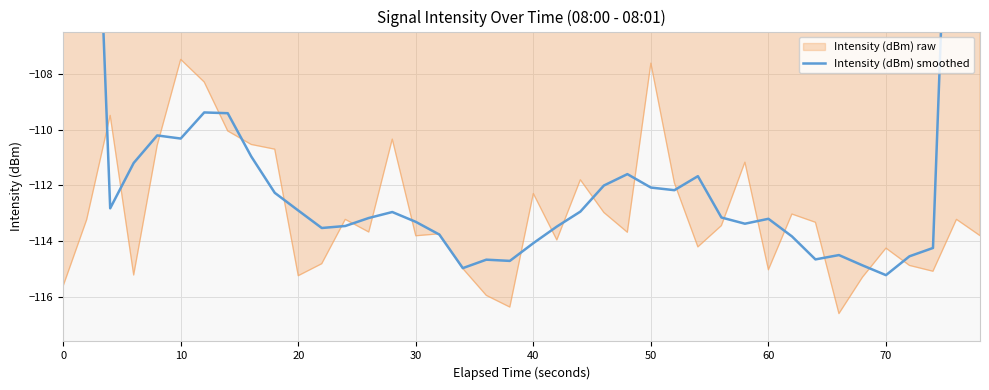

What is the minimum value for Intensity (dBm) raw?

-116.6